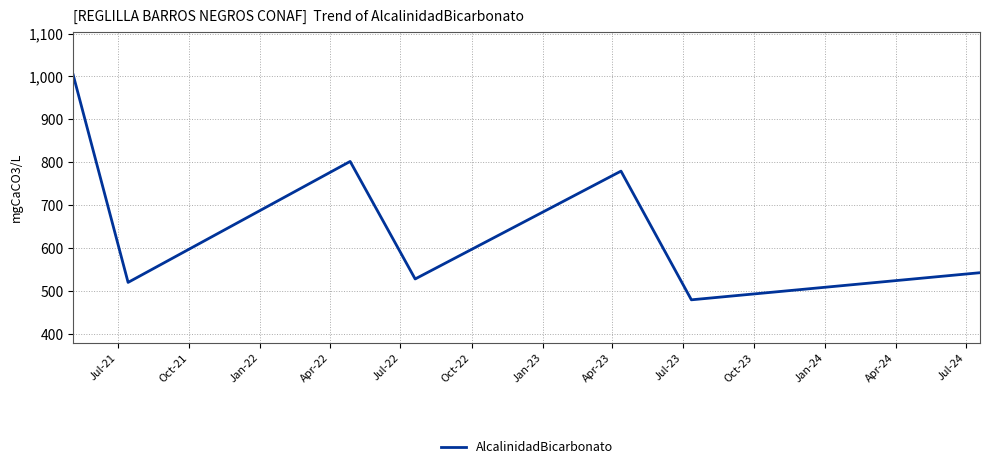

True or false: the data has more than 0 interior local peaks.

True